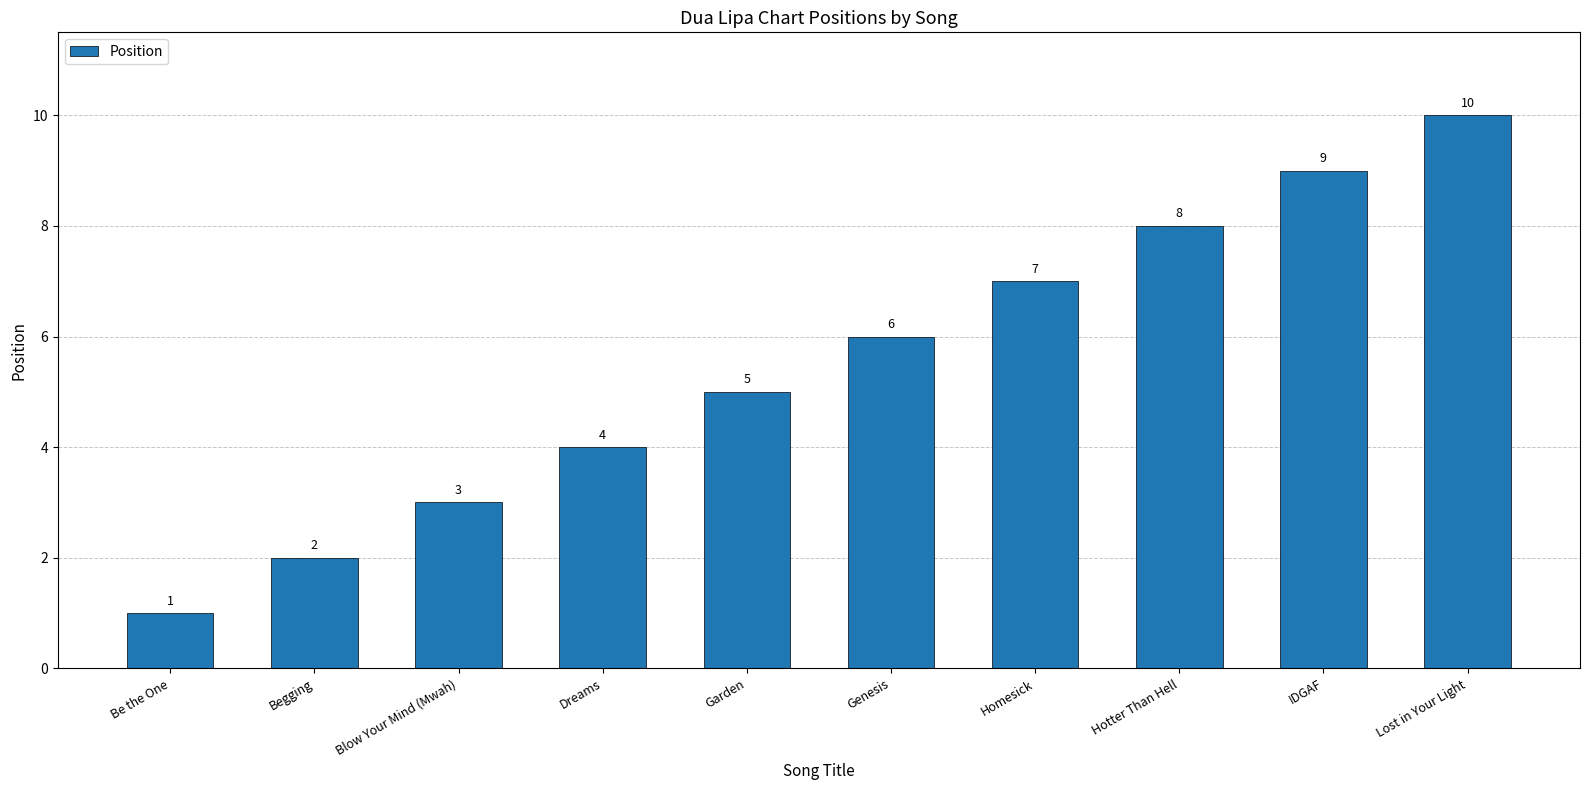

How many data points does each series have?

10